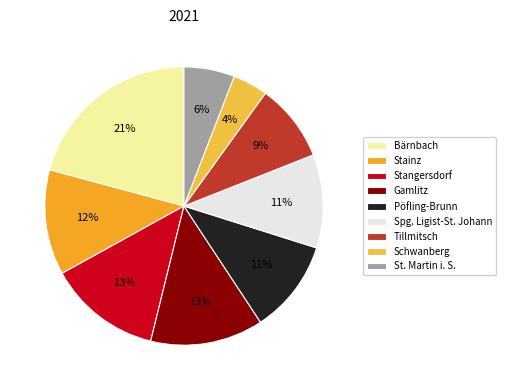

How many slices are in this pie chart?

9